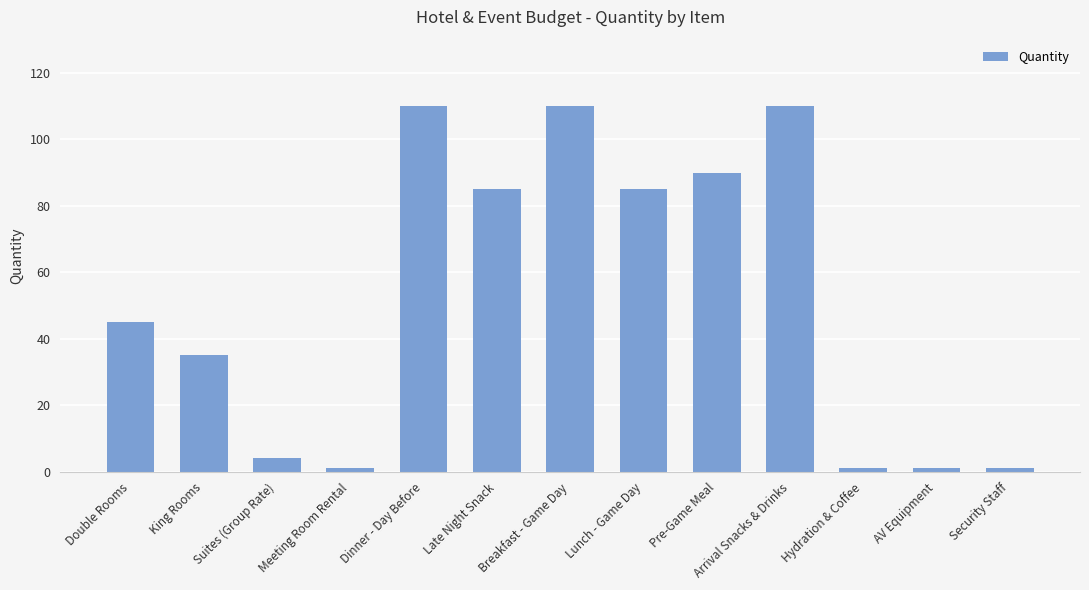

What is the ratio of the value at Pre-Game Meal to the value at Suites (Group Rate)?

22.5